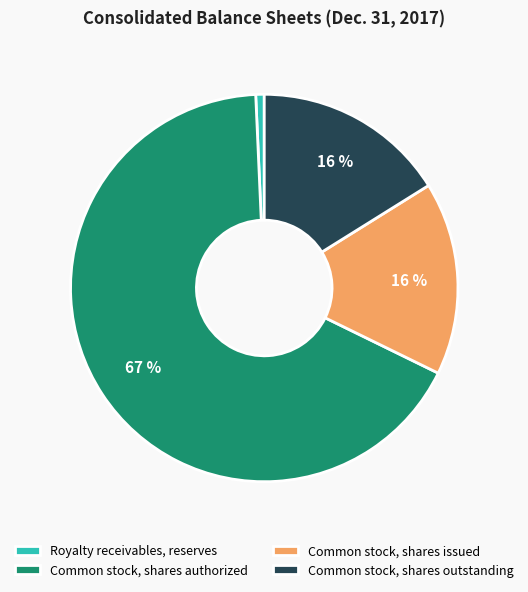

Is there any slice that represents more than half of the pie?

Yes